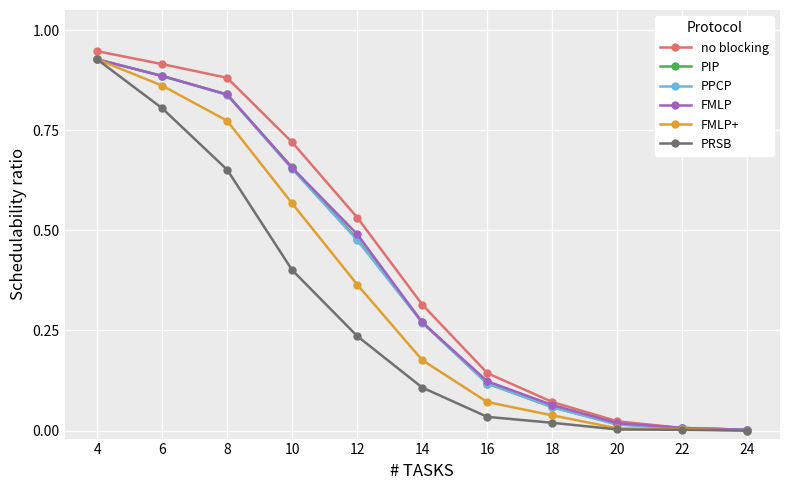

At which category is the sum across all series the highest?

4